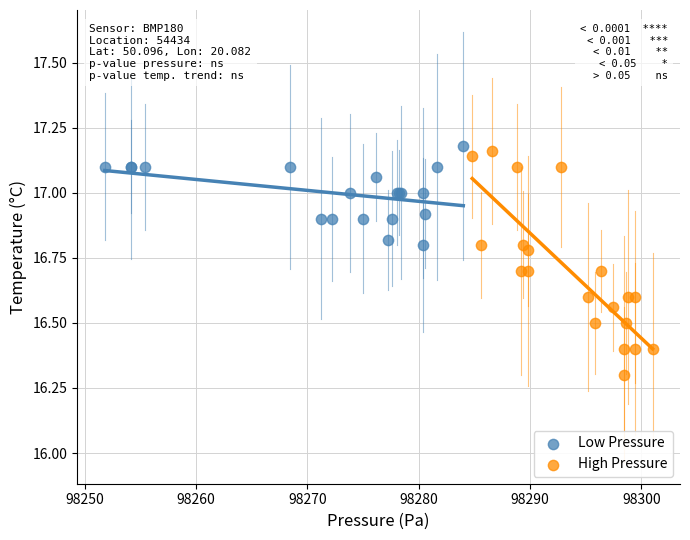

Which series reaches the minimum Y coordinate?

High Pressure